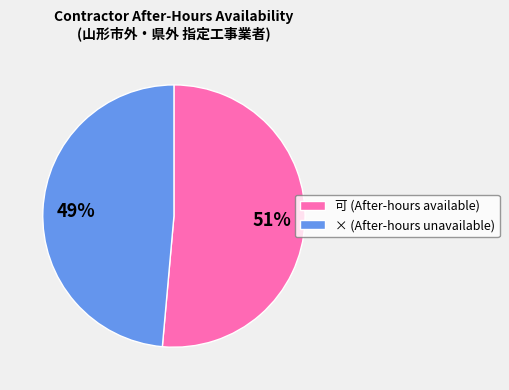

To the nearest percent, what is the combined percentage of 可 (After-hours available) and × (After-hours unavailable)?

100%